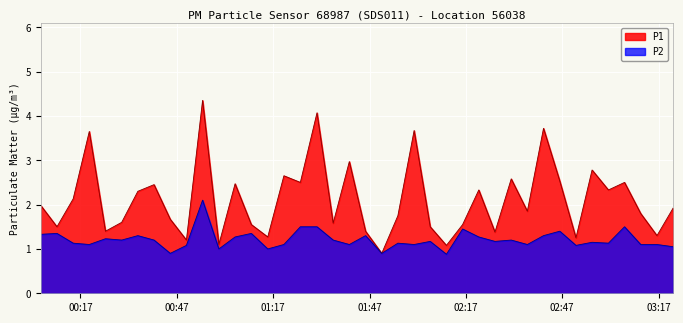

What is the label of the 11th point from the left?

2023-07-28T00:55:02